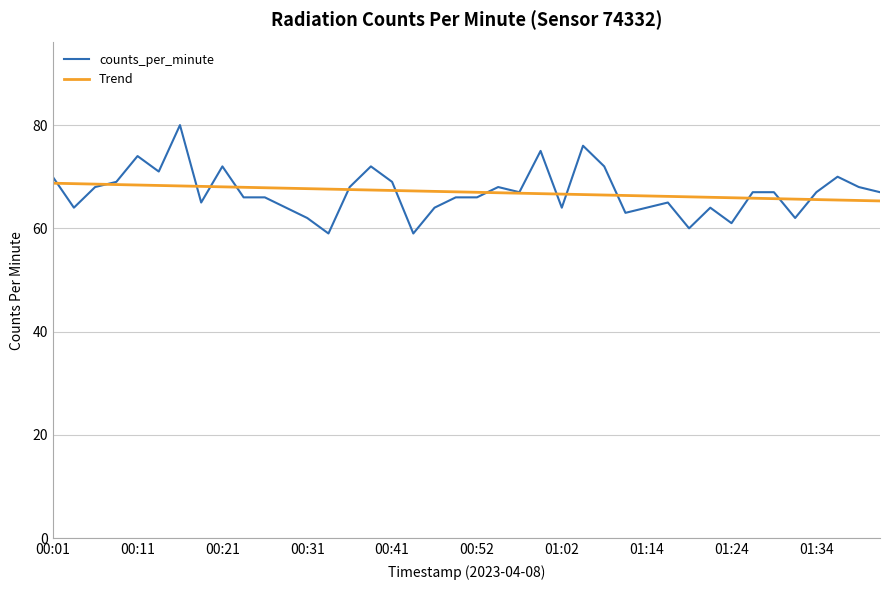

What is the greatest value displayed?

80.0